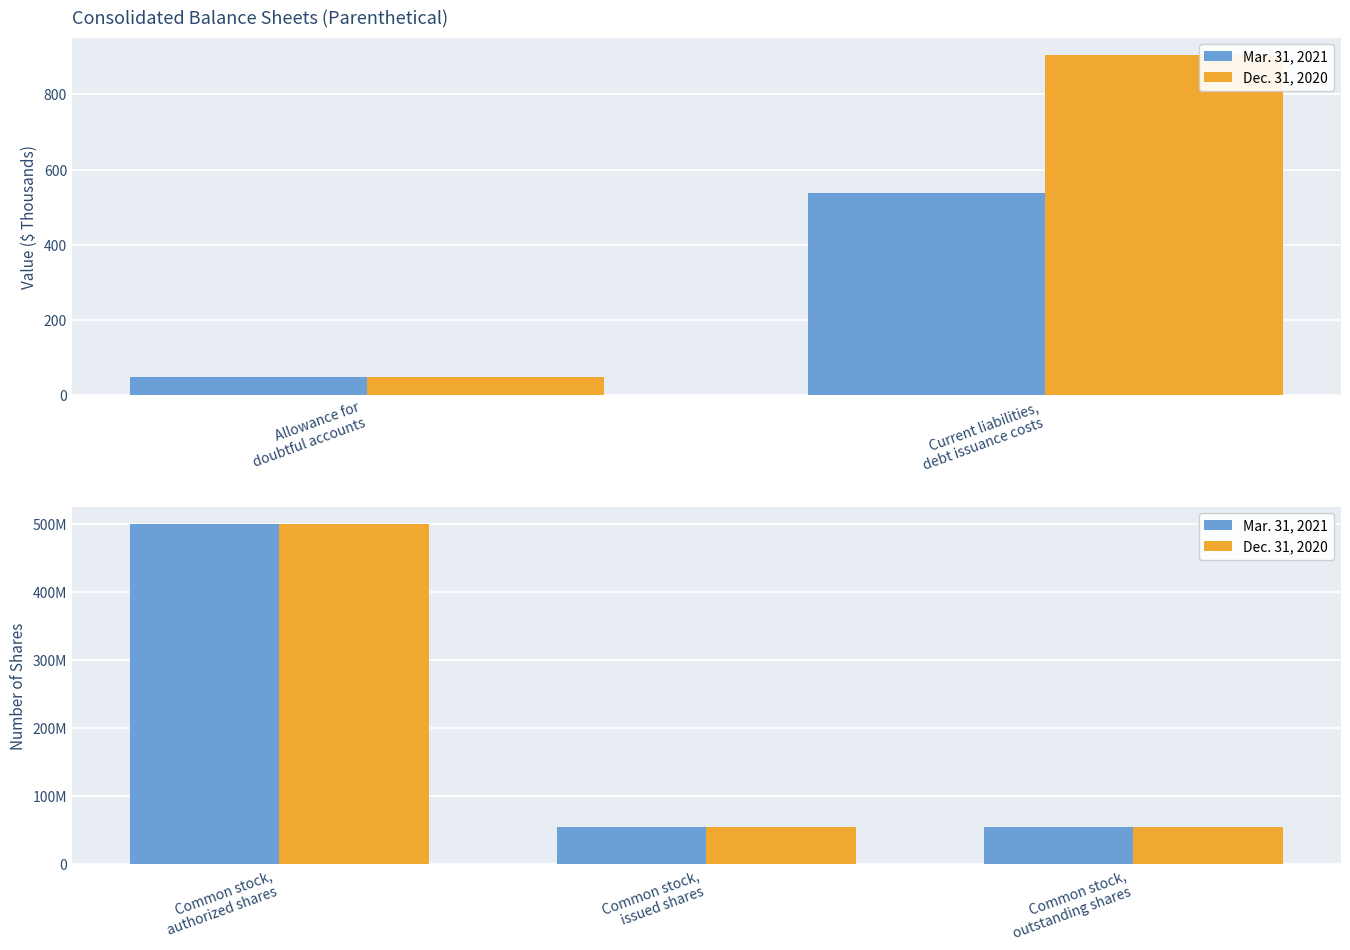

What is the difference between the maximum and minimum values in the Dec. 31, 2020 series?

445236000